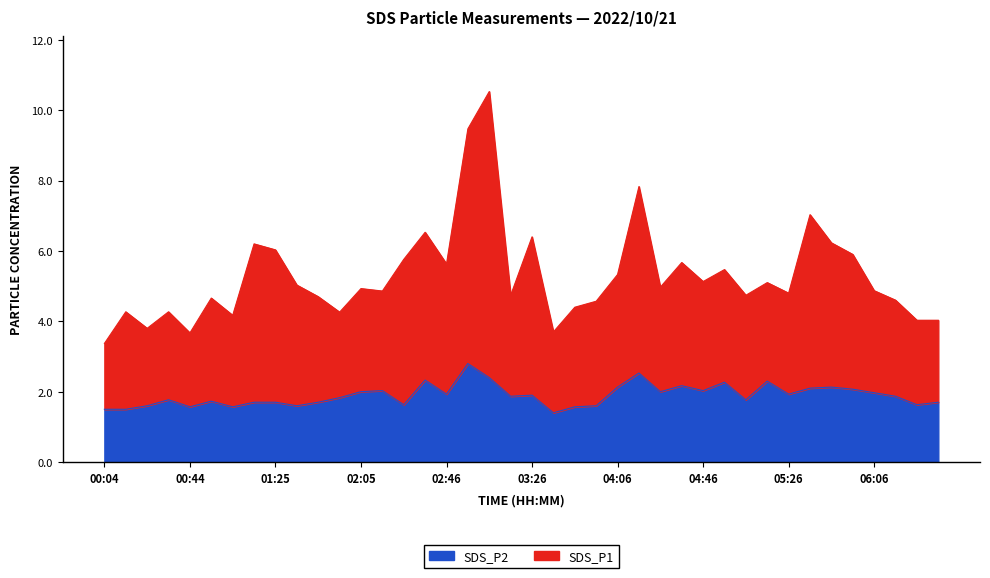

The SDS_P2 series shows 2.7 at 01:35. True or false?

False